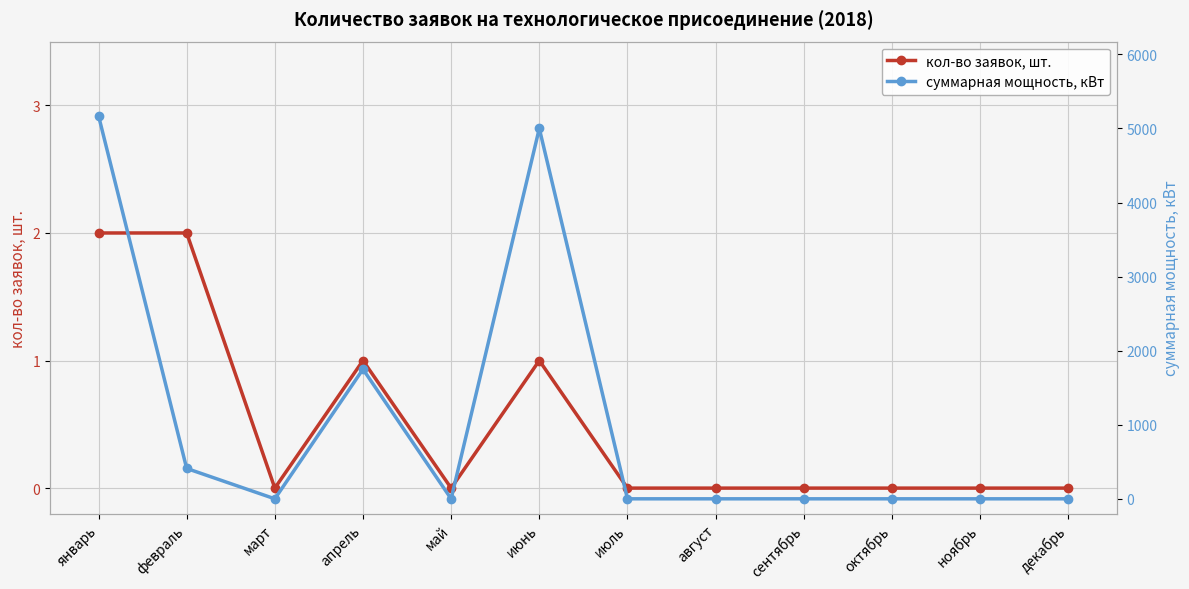

At which category is the sum across all series the highest?

январь